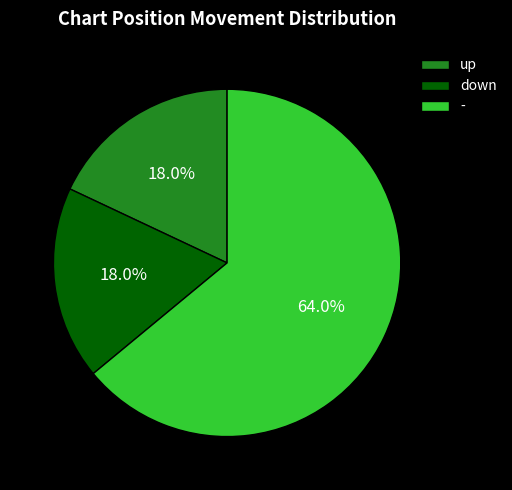

Which has a higher value, - or up?

-